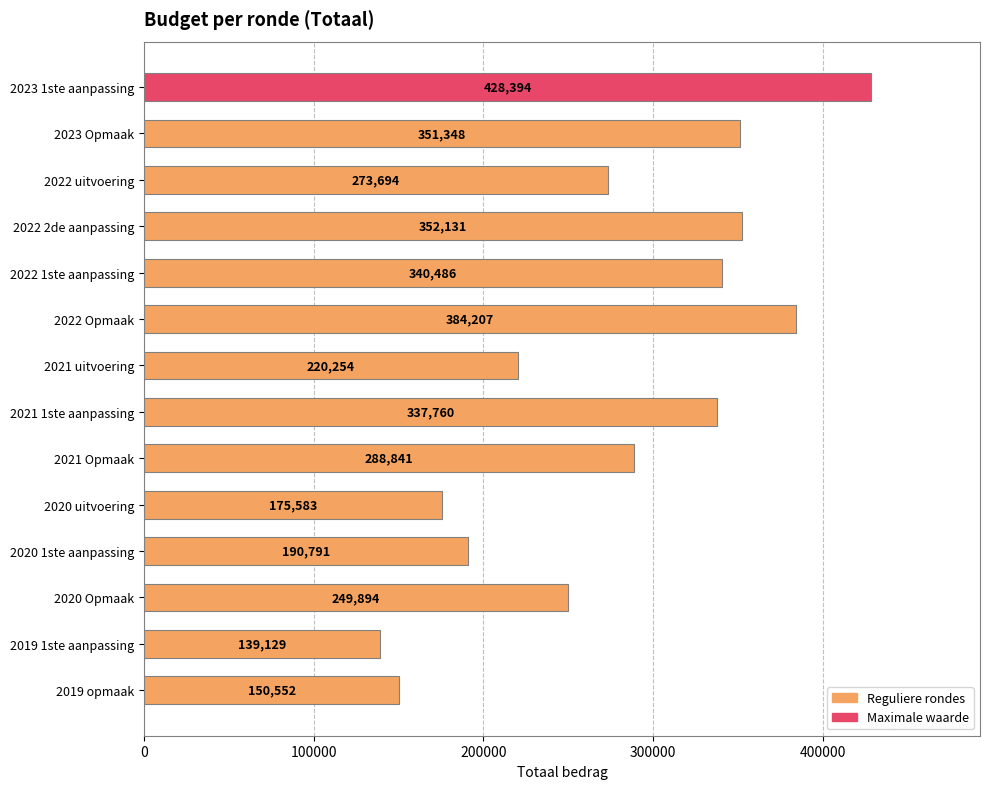

What is the sum of all values?

3883064